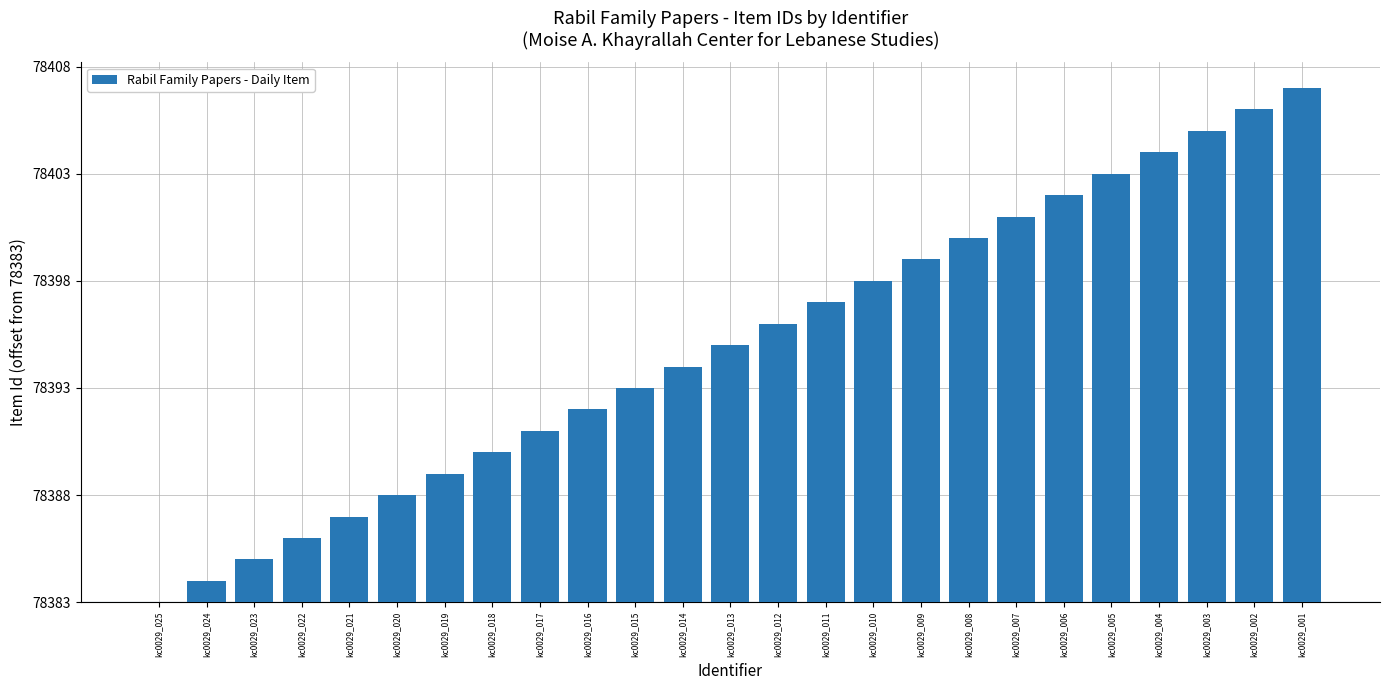

List the labels in order of value, smallest first.

kc0029_025, kc0029_024, kc0029_023, kc0029_022, kc0029_021, kc0029_020, kc0029_019, kc0029_018, kc0029_017, kc0029_016, kc0029_015, kc0029_014, kc0029_013, kc0029_012, kc0029_011, kc0029_010, kc0029_009, kc0029_008, kc0029_007, kc0029_006, kc0029_005, kc0029_004, kc0029_003, kc0029_002, kc0029_001